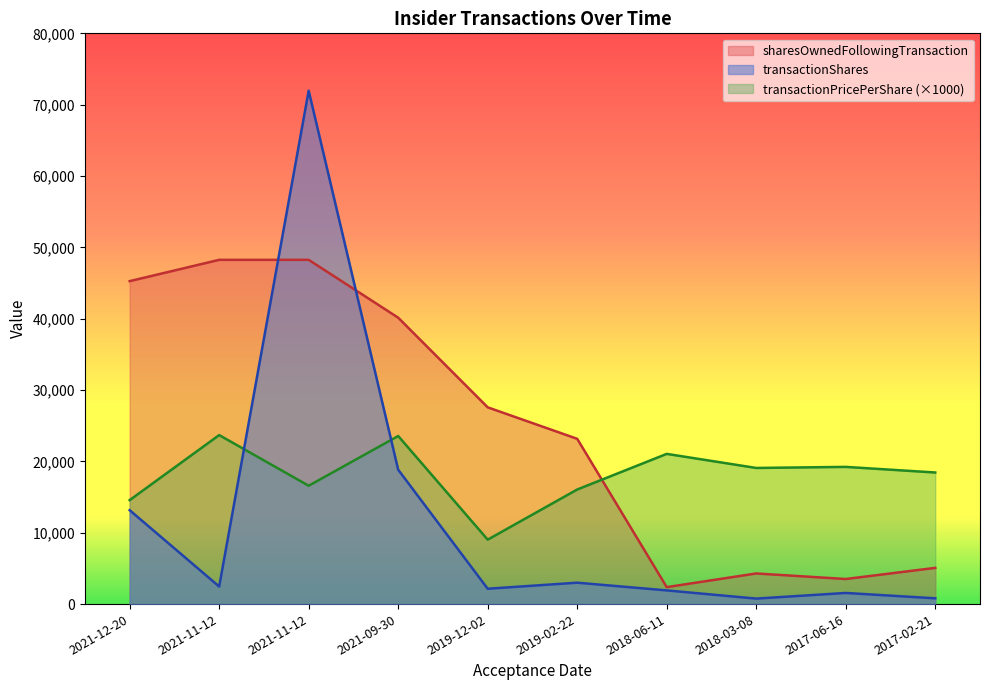

Reading left to right, what are all the values shown in this chart?

transactionShares: 13164.0	2461.0	71959.0	18833.0	2150.0	2999.0	1918.0	770.0	1561.0	809.0
transactionPricePerShare: 14571.3	23690.0	16588.2	23560.0	9030.0	16060.3	21053.3	19080.0	19230.8	18443.8
sharesOwnedFollowingTransaction: 45266.0	48252.0	48252.0	40143.0	27578.0	23164.0	2375.0	4293.0	3515.0	5076.0